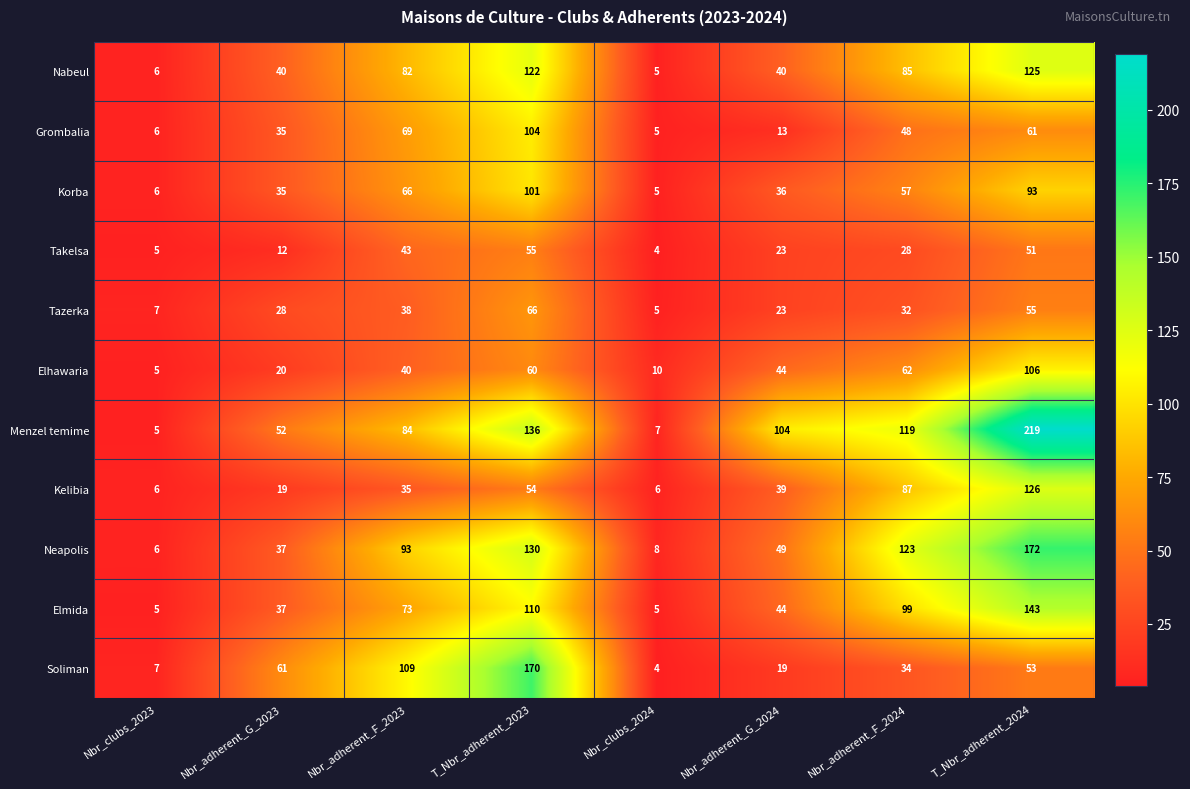

Which series has the largest total across all categories?

Menzel temime